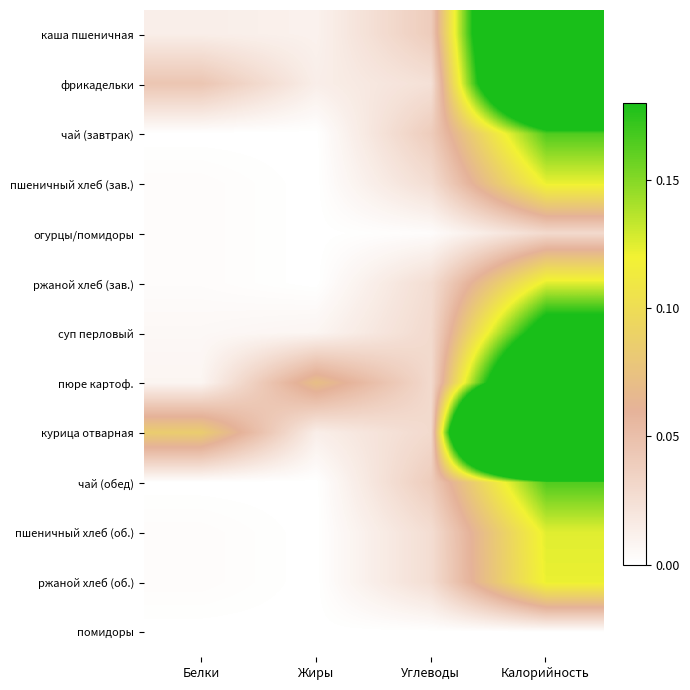

Which series has the largest range (max minus min)?

курица отварная